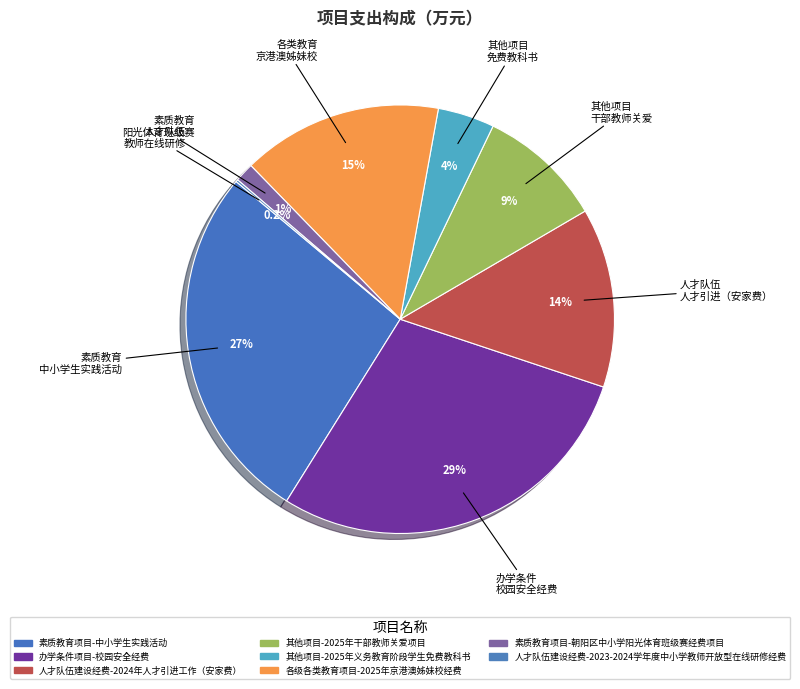

True or false: 各级各类教育项目-2025年京港澳姊妹校经费 accounts for 29% of the total.

False